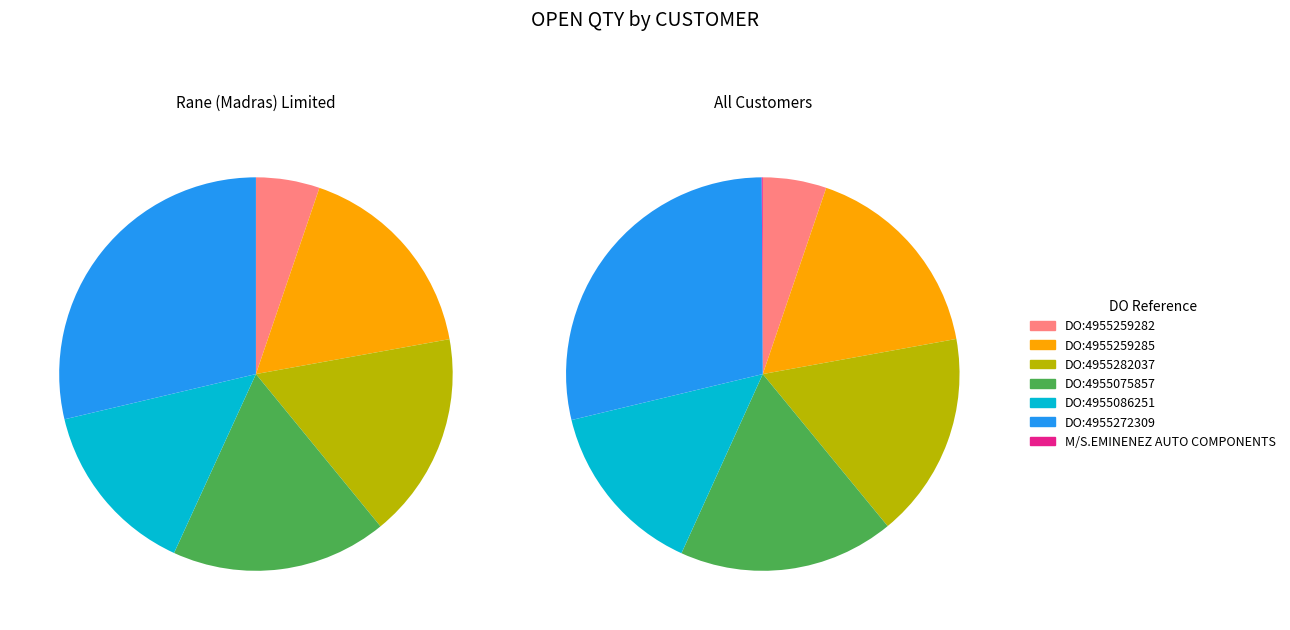

Between Rane (Madras) Limited - DO:4955282037 and Rane (Madras) Limited - DO:4955086251, which is larger?

Rane (Madras) Limited - DO:4955282037